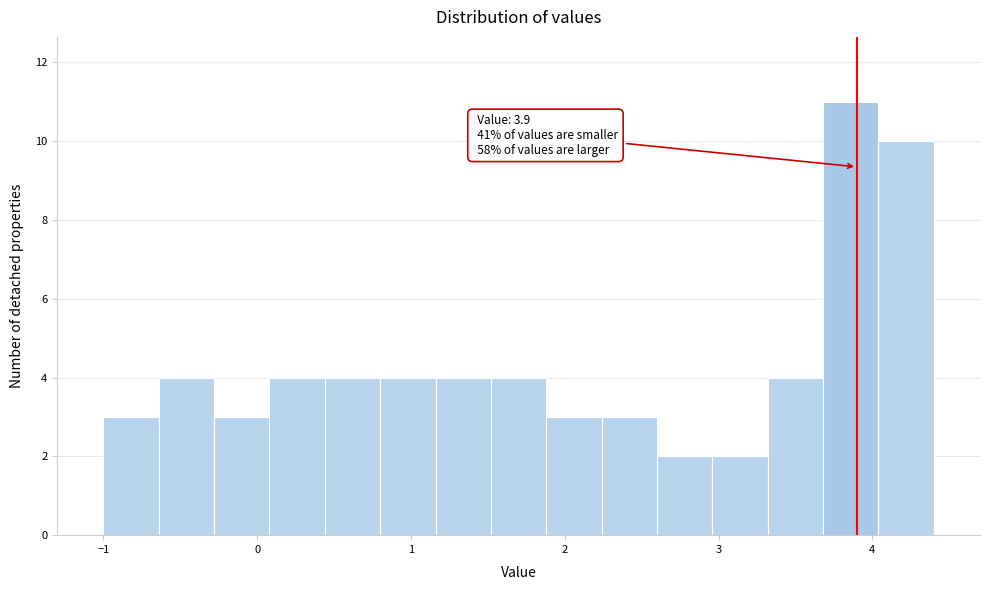

Read against the x-axis, roughly where is the centre of the tallest bar?

3.9